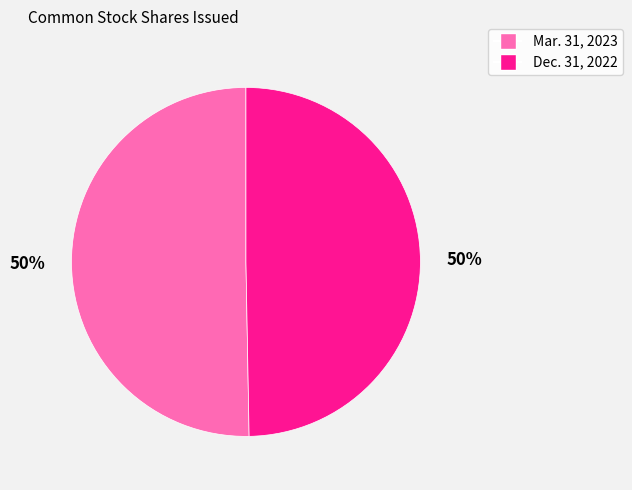

To the nearest percent, what is the average slice percentage?

50%